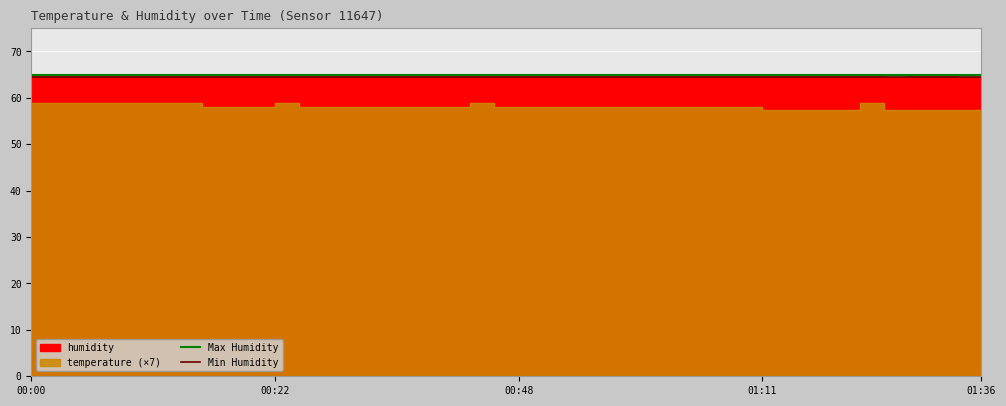

What is the value of the Max Humidity point at the 2nd from the left?

65.0